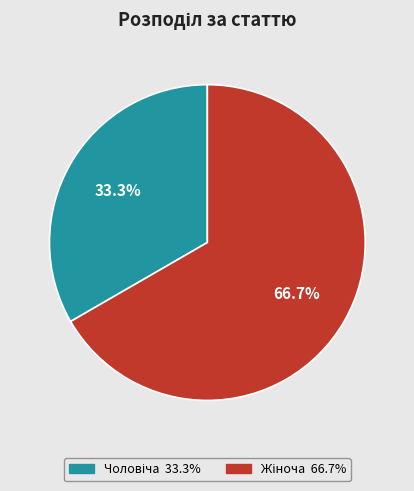

Is there any slice that represents more than half of the pie?

Yes